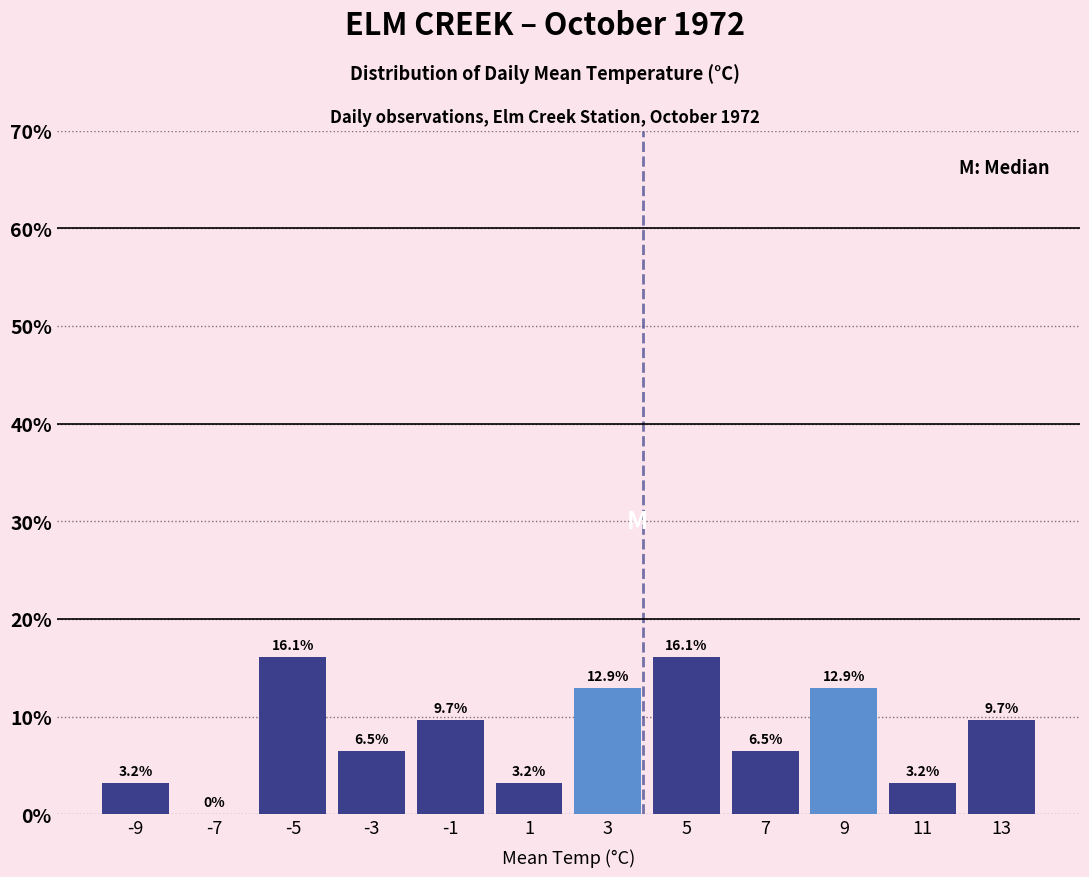

What is the height of the bar covering 6 to 8 on the x-axis?

6.5